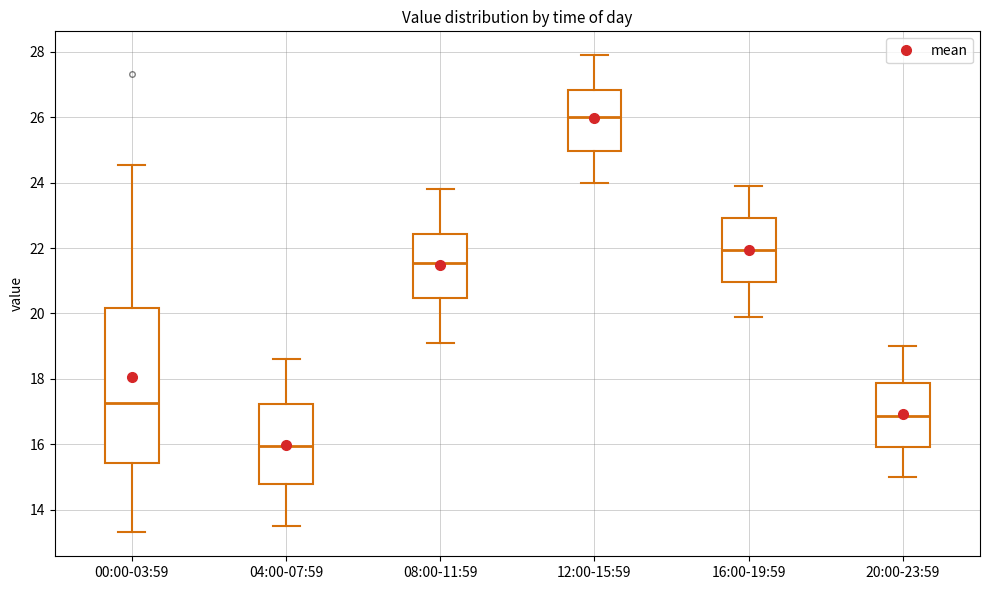

Reading left to right, transcribe this box plot: for each box, give where its median line is, the range the box spans, and where its two whiskers end, as read against the y-axis. The values are not printed on the chart, so give them approximately, as read against the axis.

00:00-03:59: median 17.2, box 15.4 to 20.2, whiskers 13.4 to 24.6
04:00-07:59: median 16.0, box 14.8 to 17.2, whiskers 13.6 to 18.6
08:00-11:59: median 21.6, box 20.4 to 22.4, whiskers 19.2 to 23.8
12:00-15:59: median 26.0, box 25.0 to 26.8, whiskers 24.0 to 28.0
16:00-19:59: median 22.0, box 21.0 to 23.0, whiskers 20.0 to 24.0
20:00-23:59: median 16.8, box 16.0 to 17.8, whiskers 15.0 to 19.0